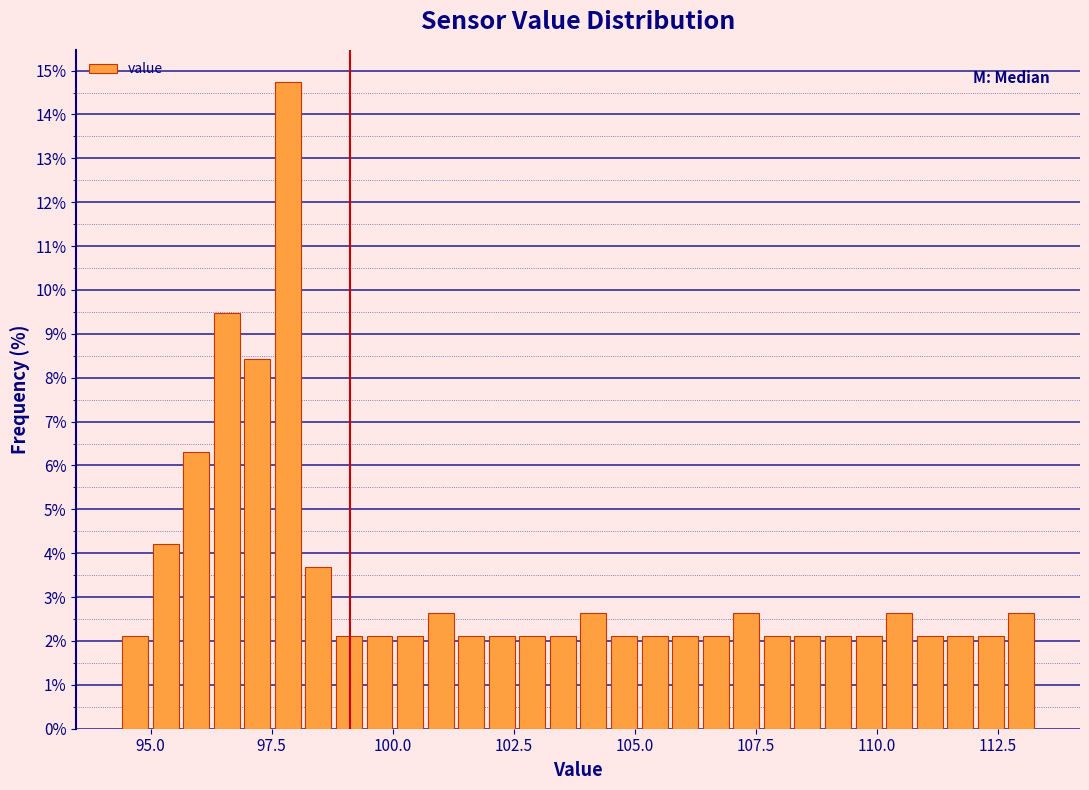

Read against the x-axis, roughly where is the centre of the tallest bar?

98.0